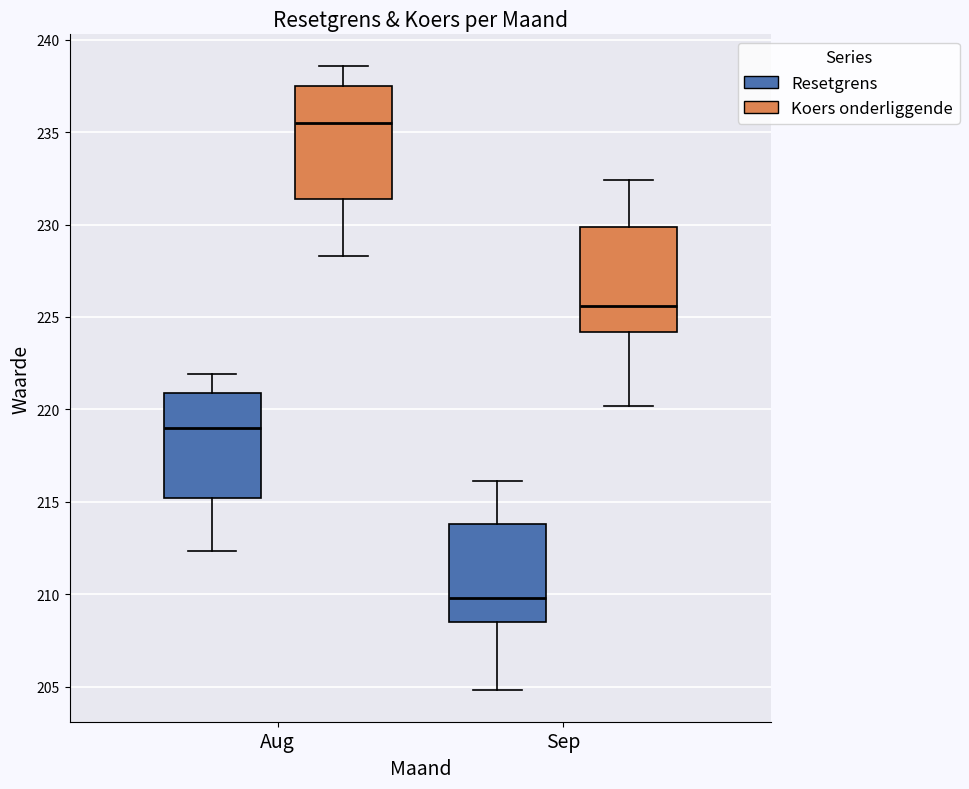

Where is the upper edge of the box for Sep (Resetgrens) on the y-axis? The values are not printed on the chart, so give them approximately, as read against the axis.

214.0